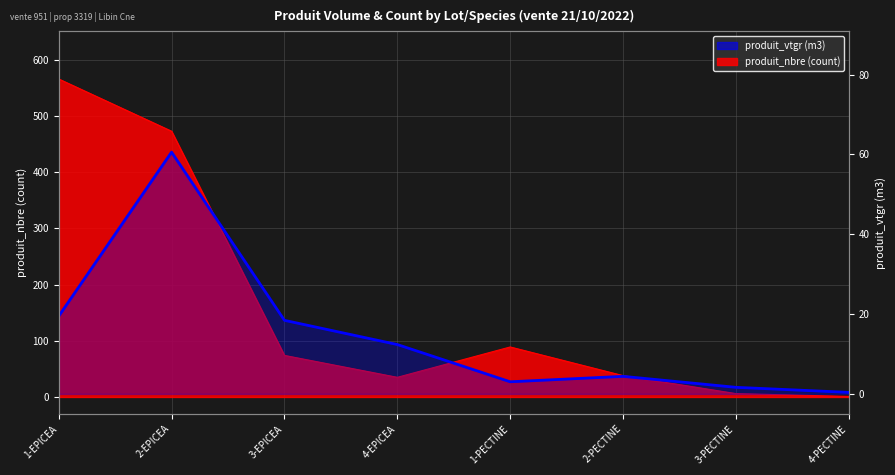

At which category does the data reach its first local peak?

2-EPICEA